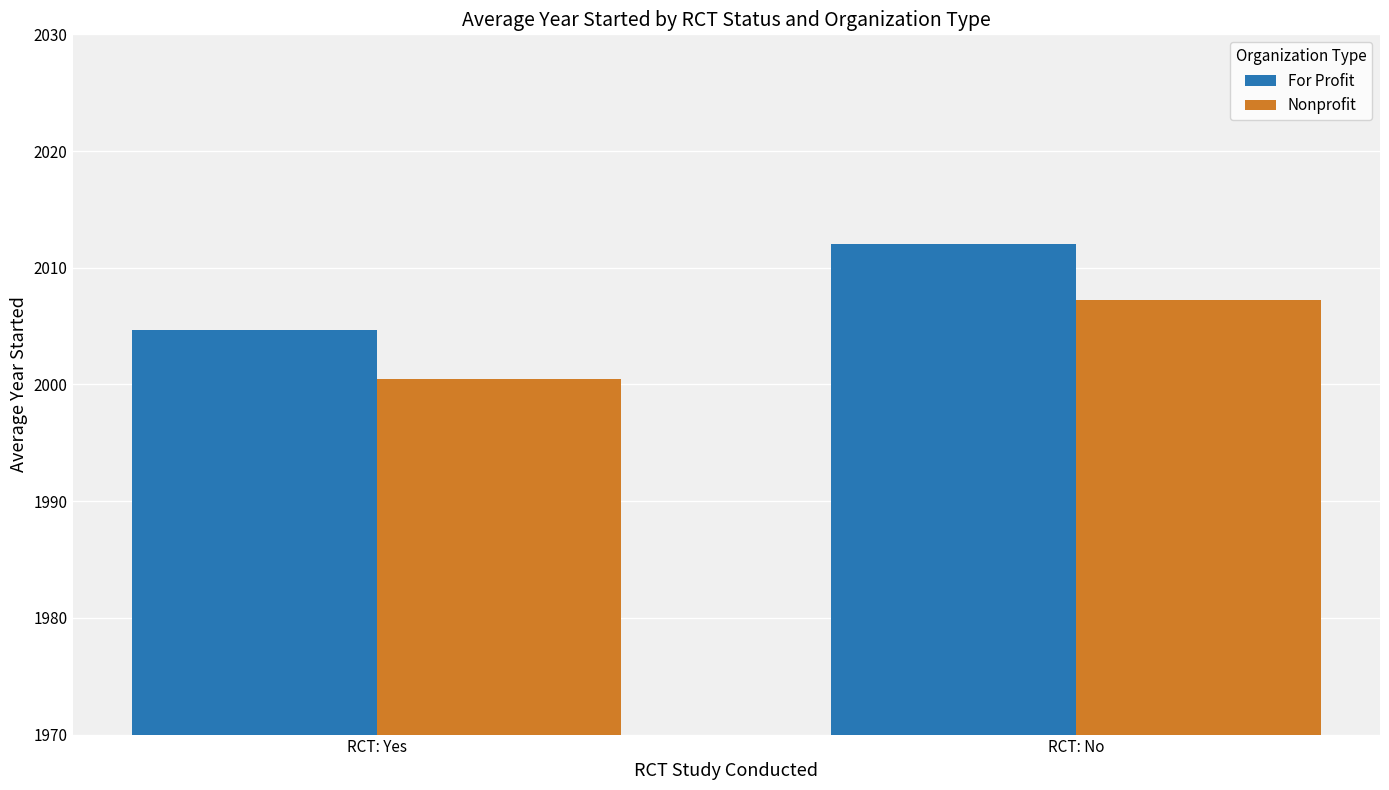

How many series are shown in this chart?

2